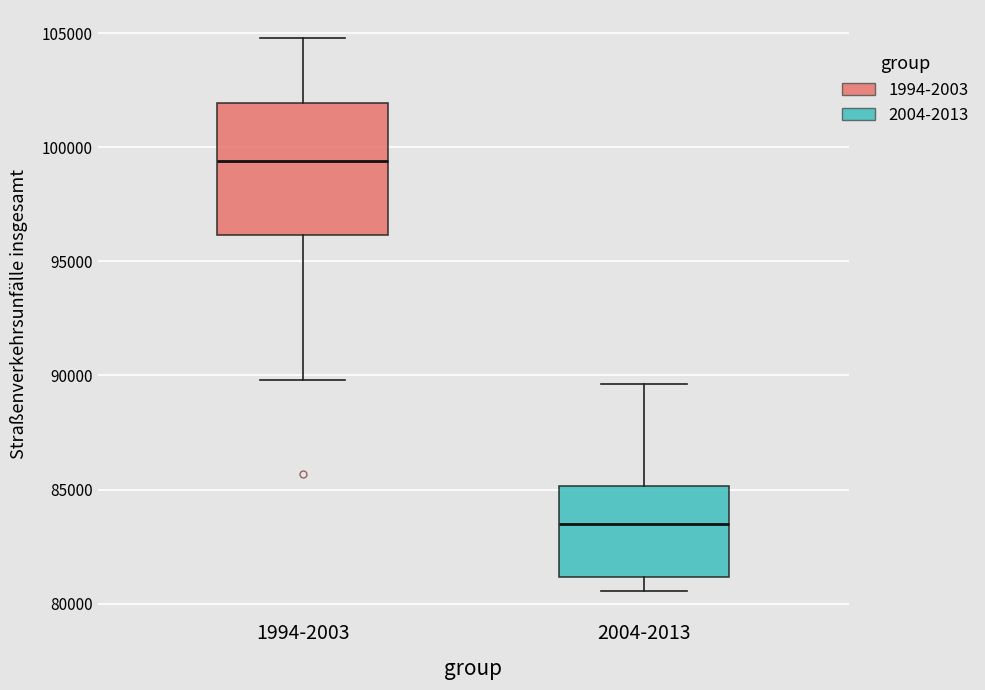

Reading left to right, transcribe this box plot: for each box, give where its median line is, the range the box spans, and where its two whiskers end, as read against the y-axis. The values are not printed on the chart, so give them approximately, as read against the axis.

1994-2003: median 99500, box 96000 to 102000, whiskers 90000 to 105000
2004-2013: median 83500, box 81000 to 85000, whiskers 80500 to 89500